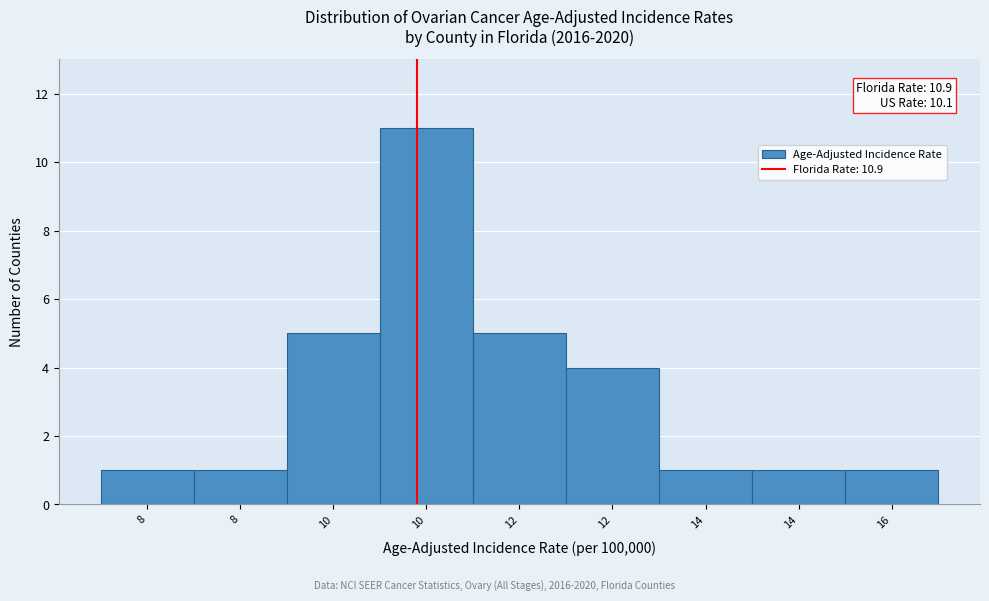

Does the chart contain any negative values?

No